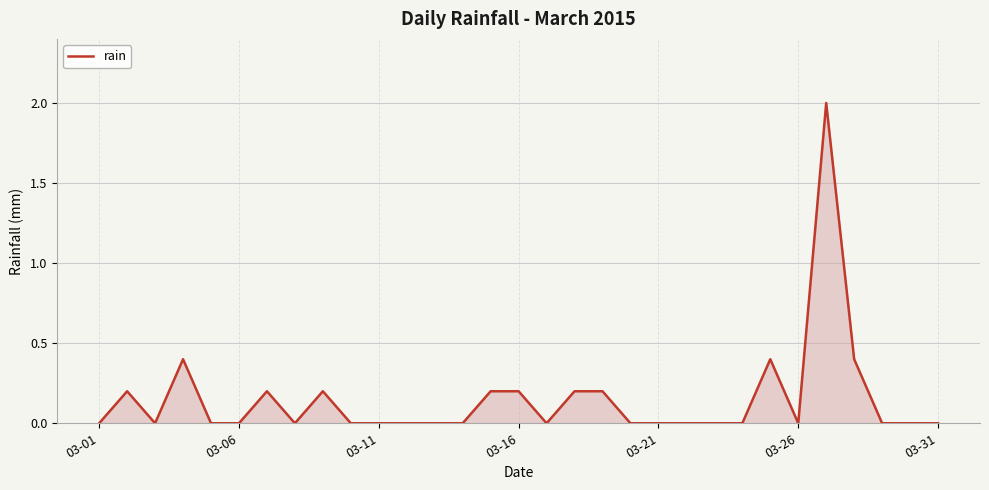

How many values are between 0 and 1?

30